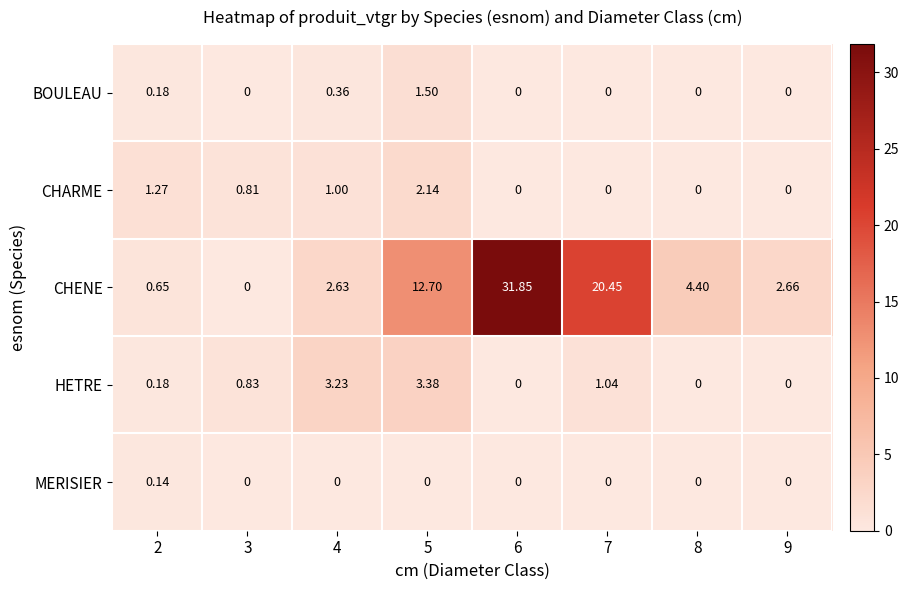

Between 4 and 9, which series saw the biggest shift?

HETRE